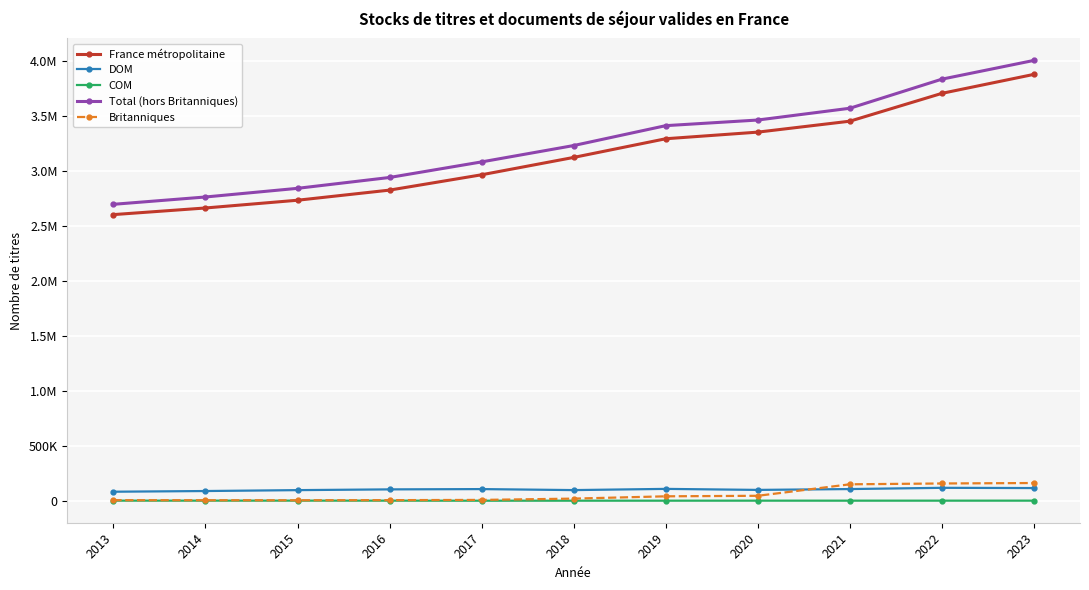

Is the value of COM at 2021 greater than the value of Britanniques at 2014?

No